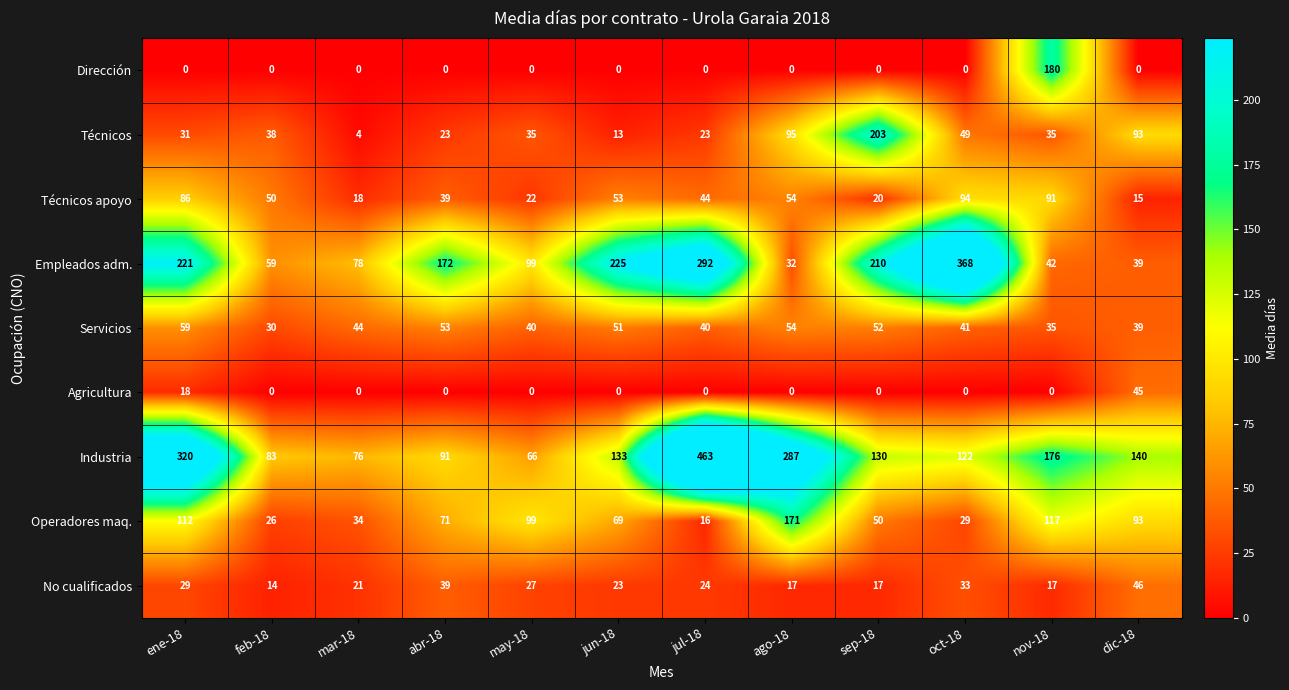

At which label does Técnicos first exceed 35?

feb-18